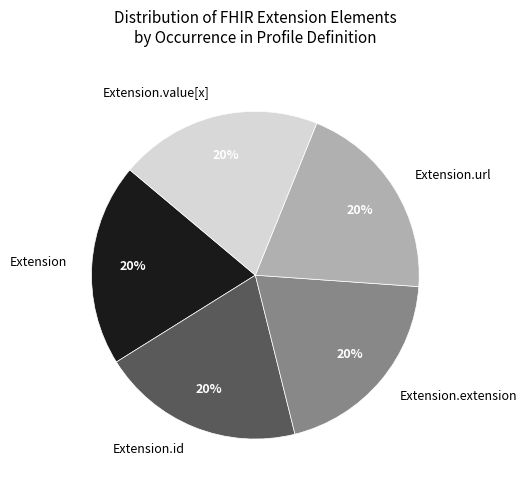

The Extension.id slice represents 7% of the pie. True or false?

False